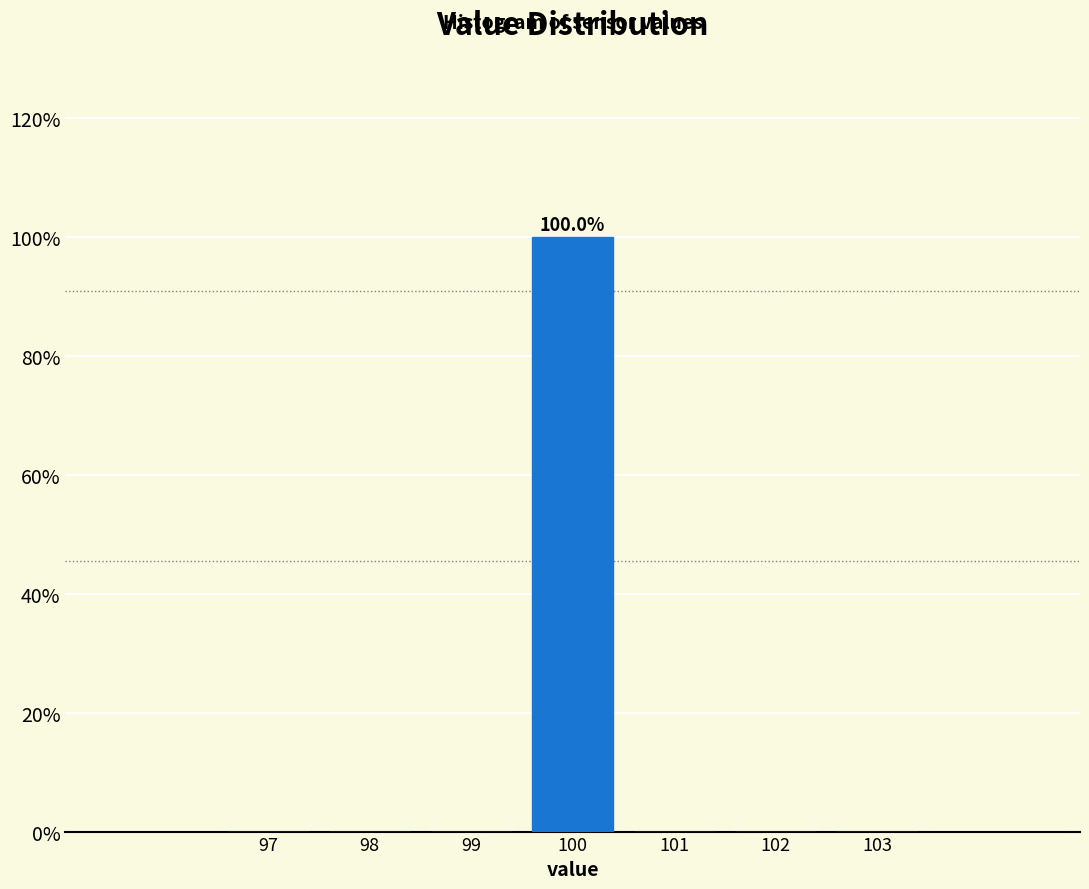

Over which range of the x-axis is the bar tallest?

99.5 to 100.5